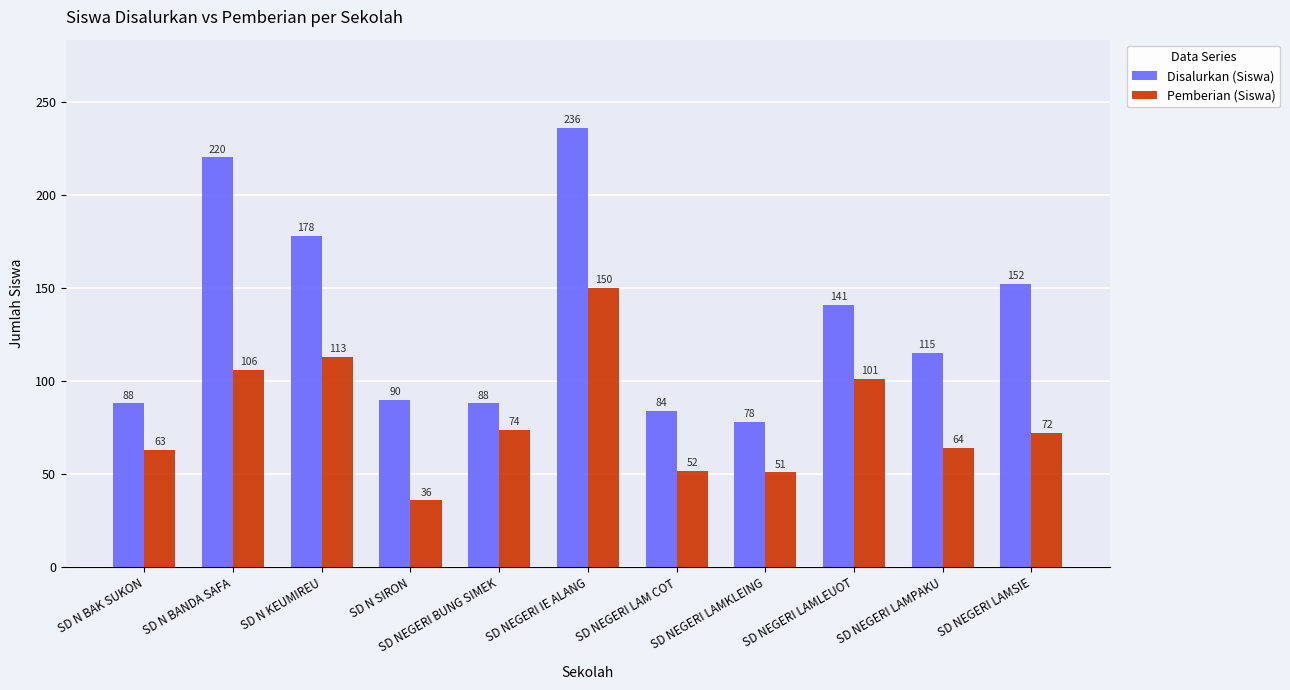

What is the value of the Pemberian (Siswa) bar at the 10th from the left?

64